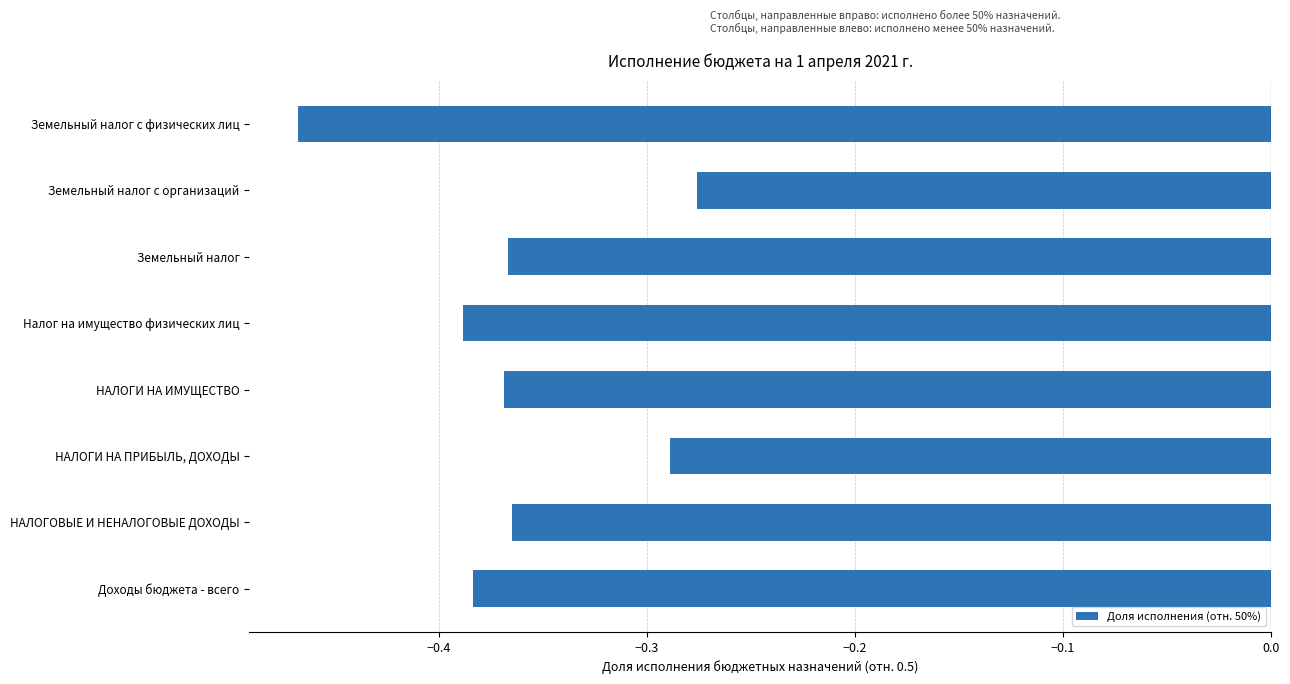

Rank the categories by value from lowest to highest.

Земельный налог с физических лиц, Налог на имущество физических лиц, Доходы бюджета - всего, НАЛОГИ НА ИМУЩЕСТВО, Земельный налог, НАЛОГОВЫЕ И НЕНАЛОГОВЫЕ ДОХОДЫ, НАЛОГИ НА ПРИБЫЛЬ, ДОХОДЫ, Земельный налог с организаций